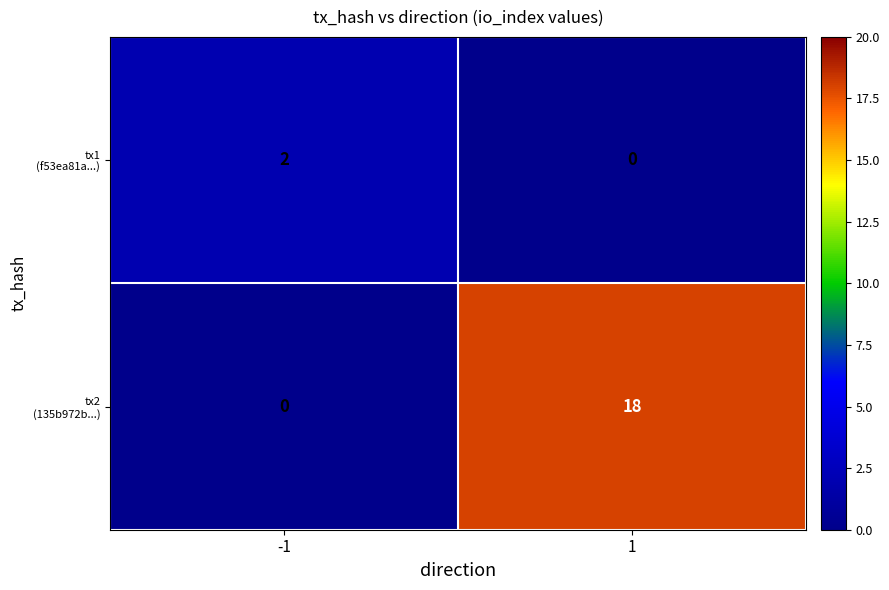

At how many categories does at least one series exceed 16?

1